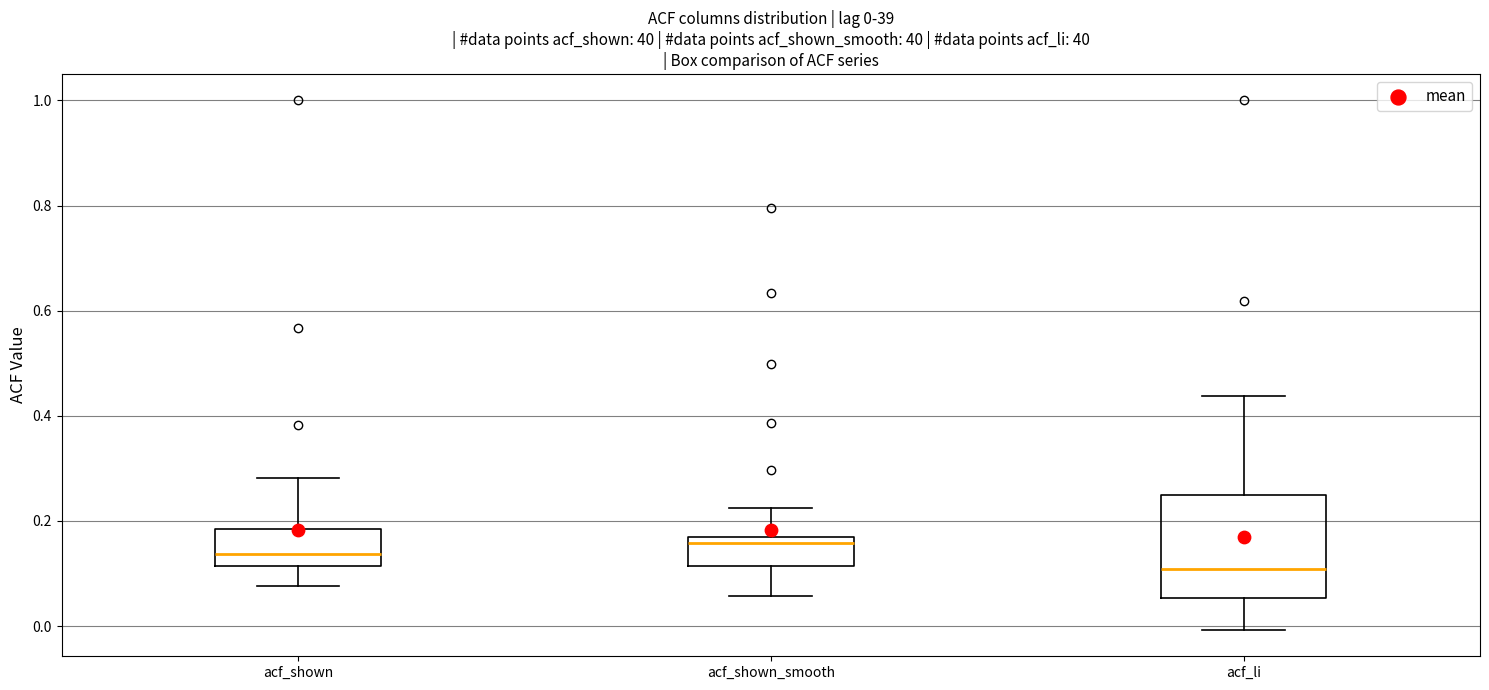

Comparing the boxes themselves (not the whiskers), which one is the tallest?

acf_li